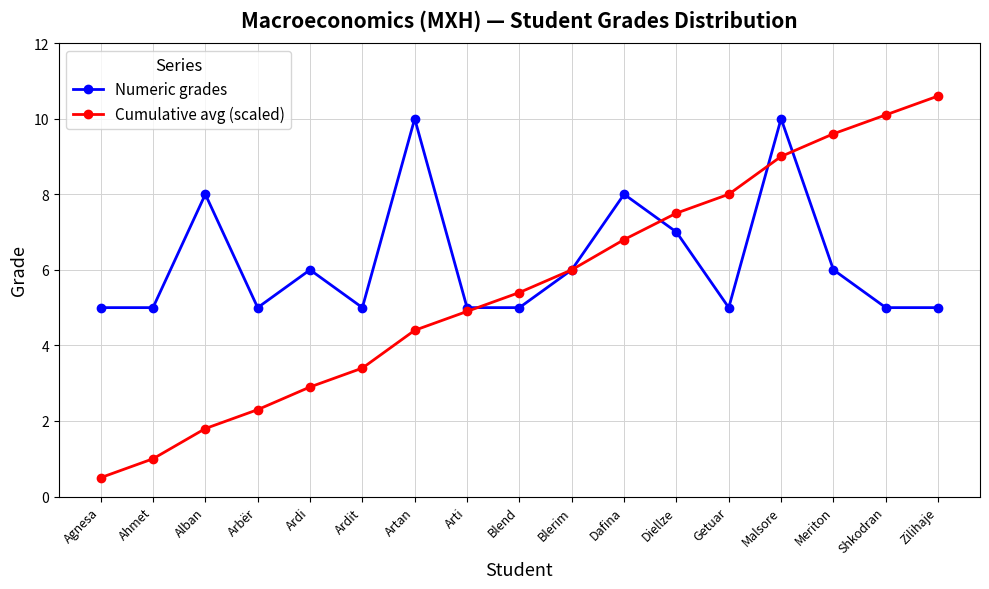

At which category is the sum across all series the highest?

Malsore